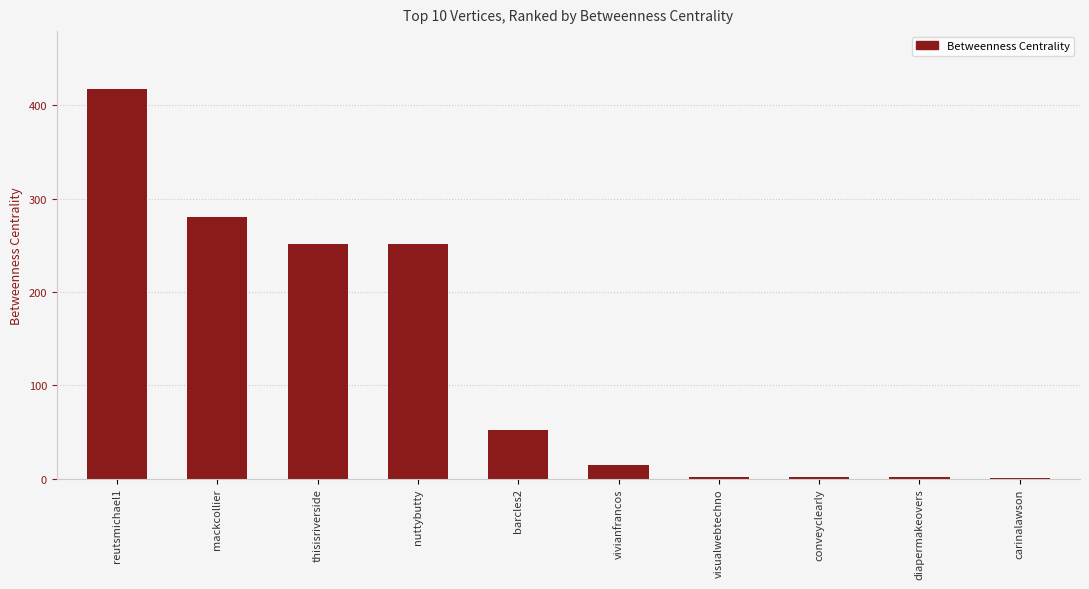

Are the bars horizontal?

No